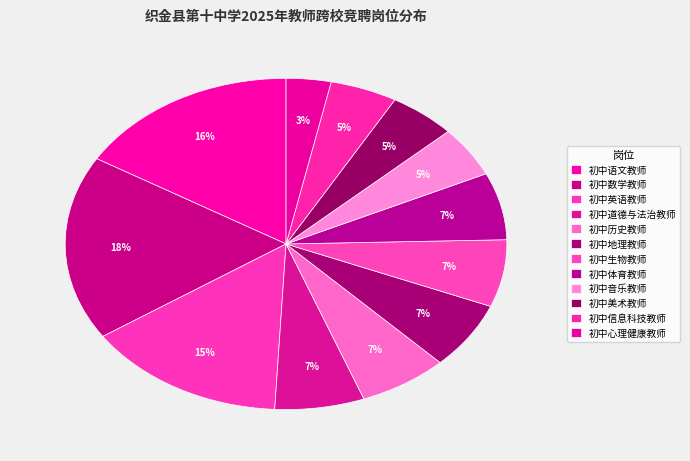

How many segments does this pie chart have?

12